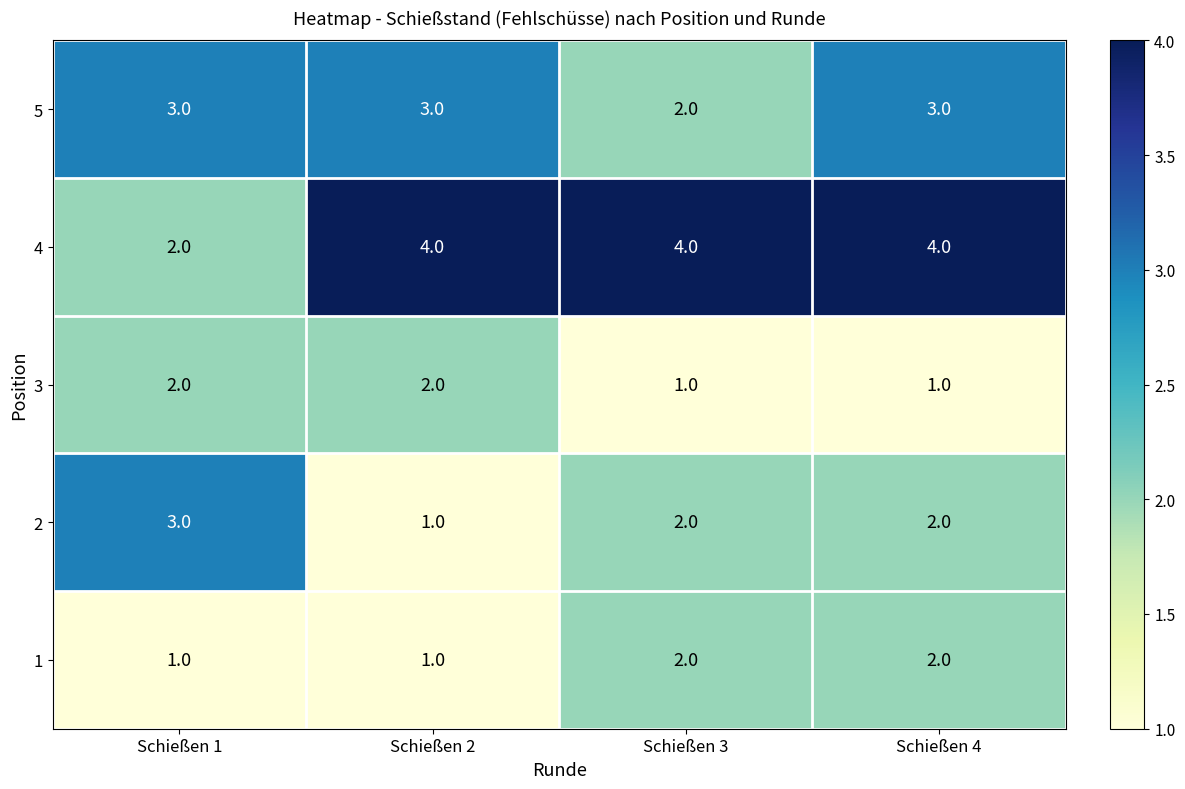

What is the sum of all 4 values?

14